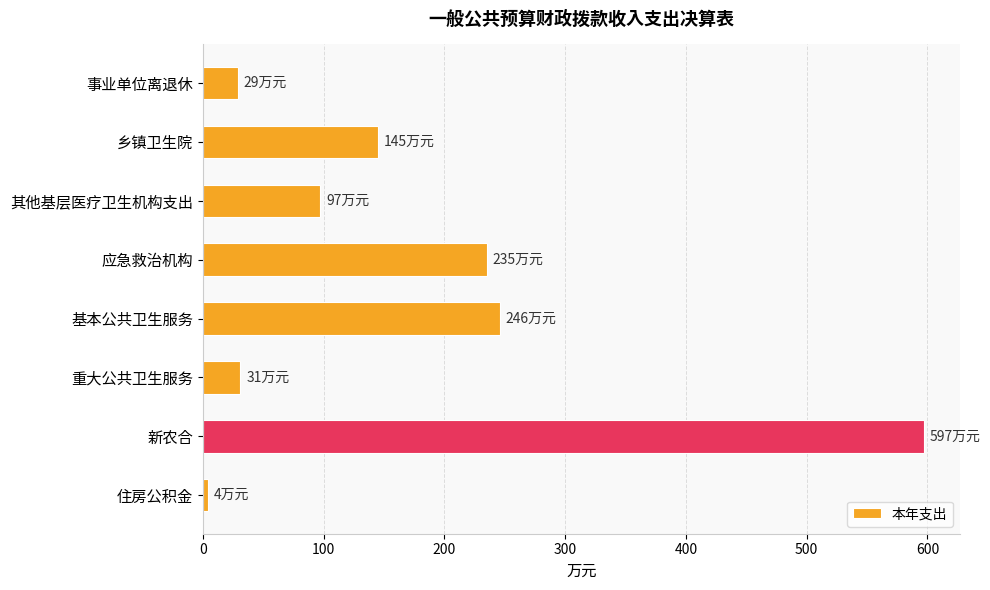

Which category has the highest value across all series?

新农合